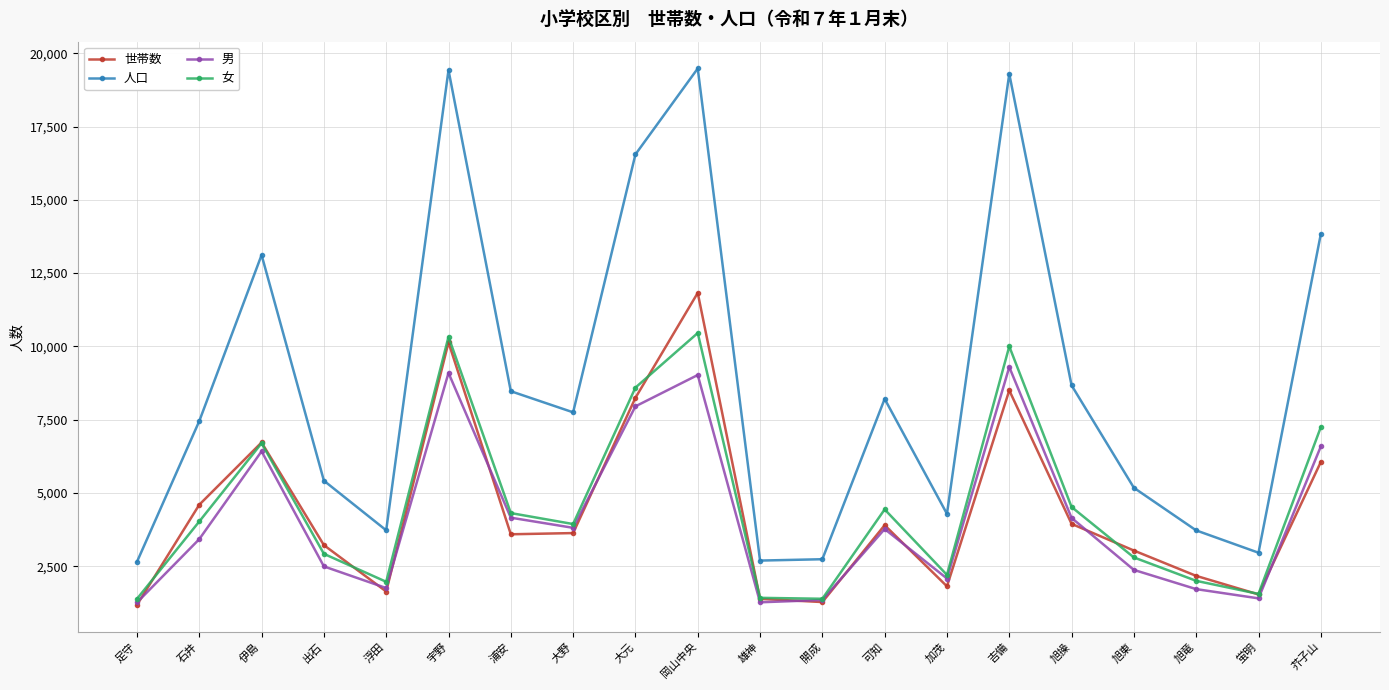

The value of 世帯数 at 大野 is 3632. True or false?

True